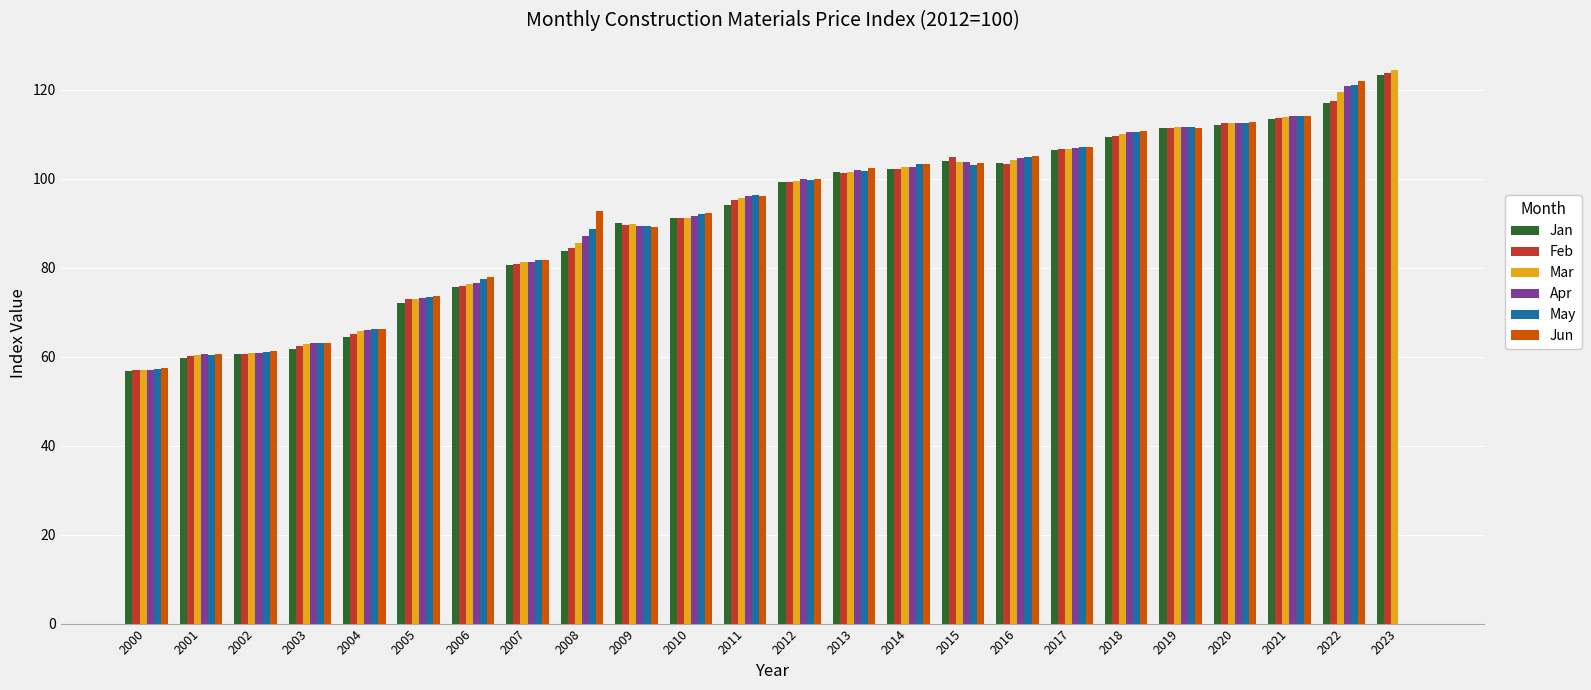

At which label does May reach its peak?

2022